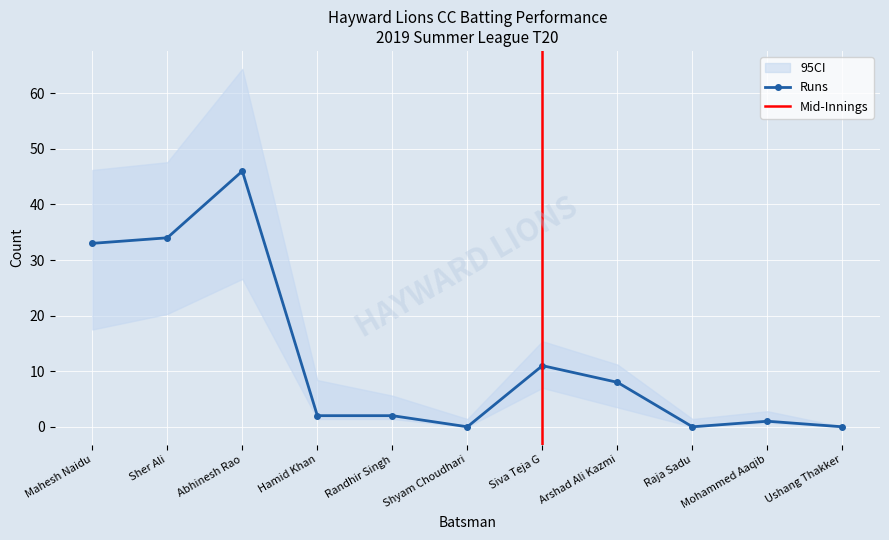

Which has a higher value, Hamid Khan or Siva Teja G?

Siva Teja G